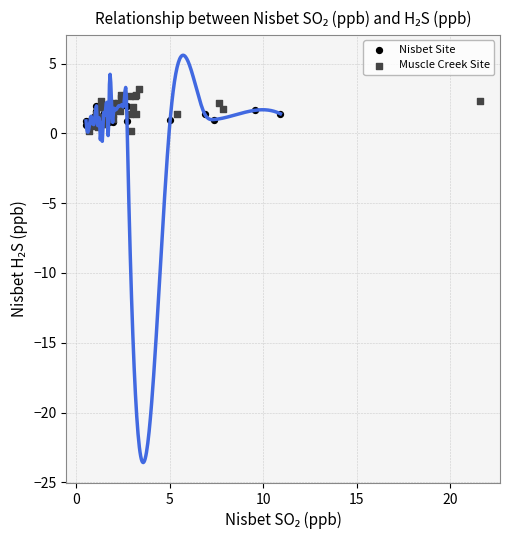

Which series has the widest spread of Y values?

Muscle Creek Site